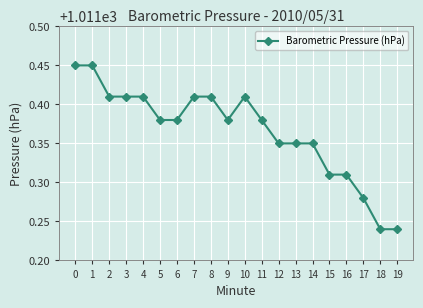

Approximately how many times larger is the value at 11 compared to 3?

1.0